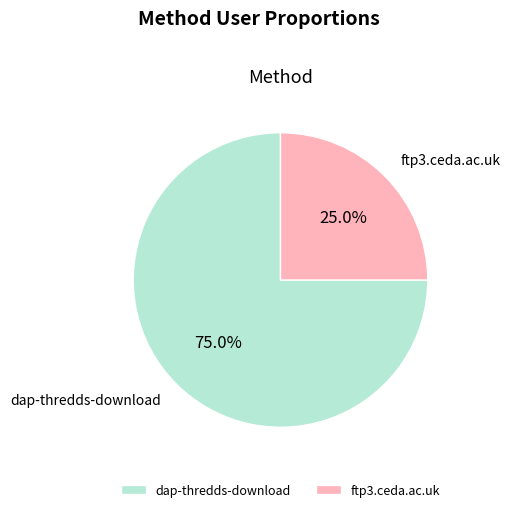

How many slices are in this pie chart?

2